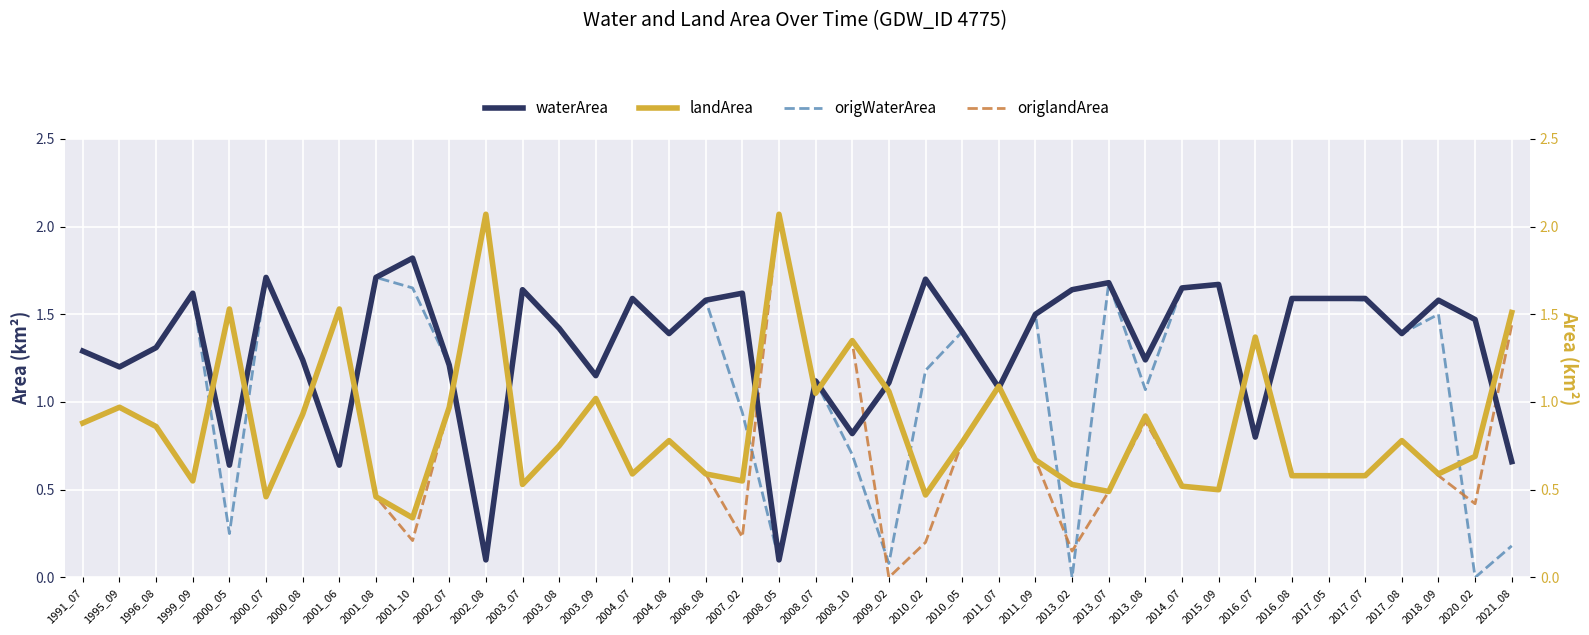

What is the difference between the maximum and minimum values in the origlandArea series?

2.1